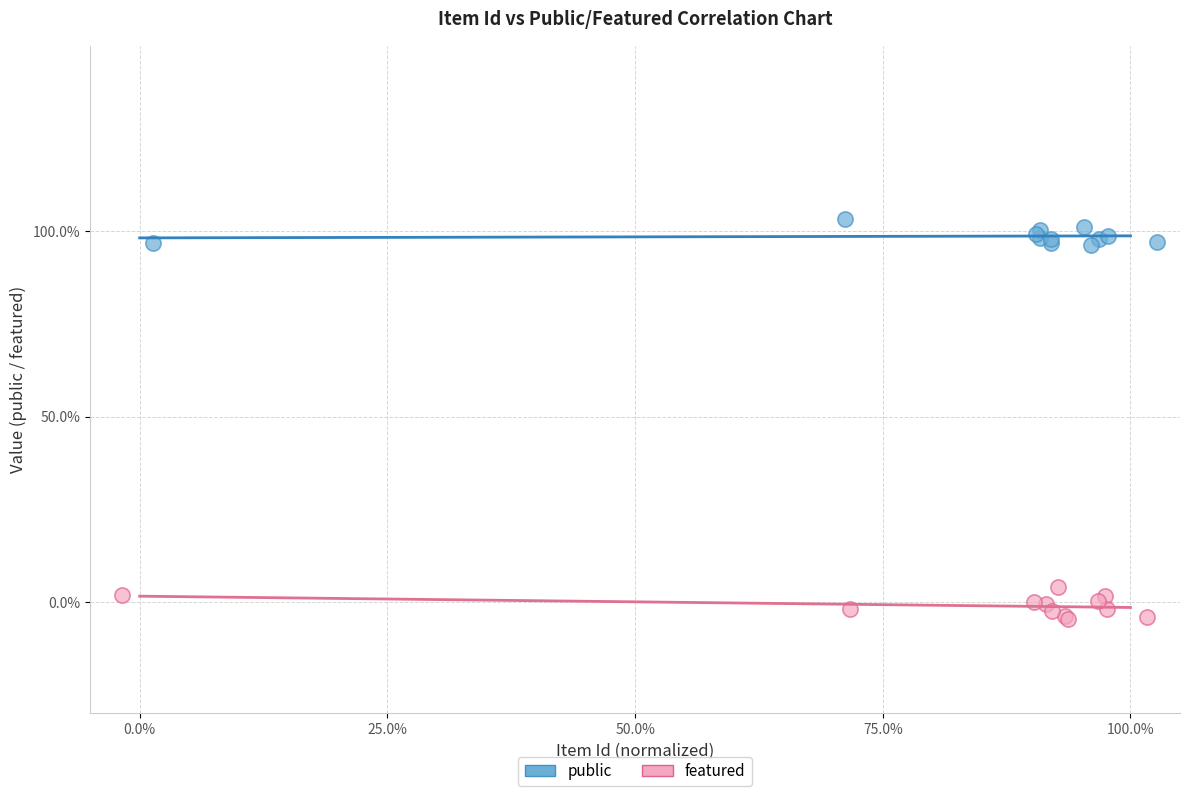

Which series reaches the maximum Y coordinate?

public